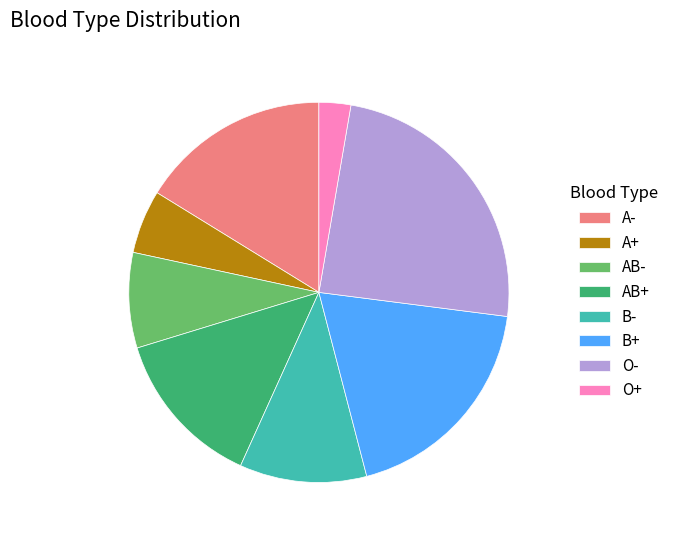

Between B- and B+, which is larger?

B+